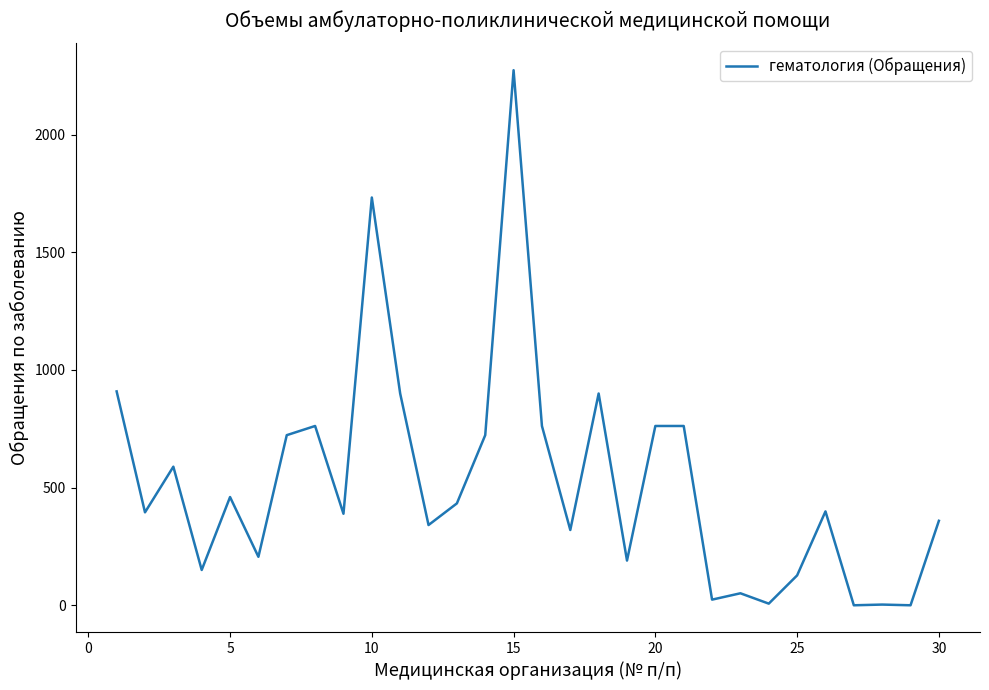

What is the maximum value shown in the chart?

2274